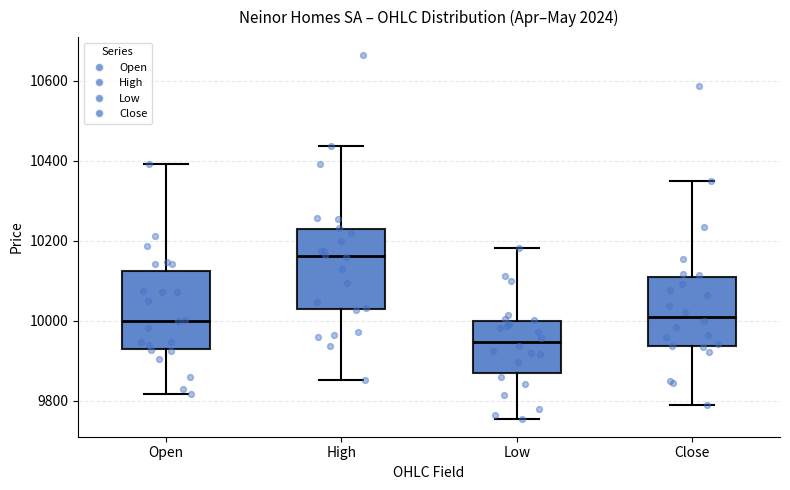

Which box has the lowest median line?

Low